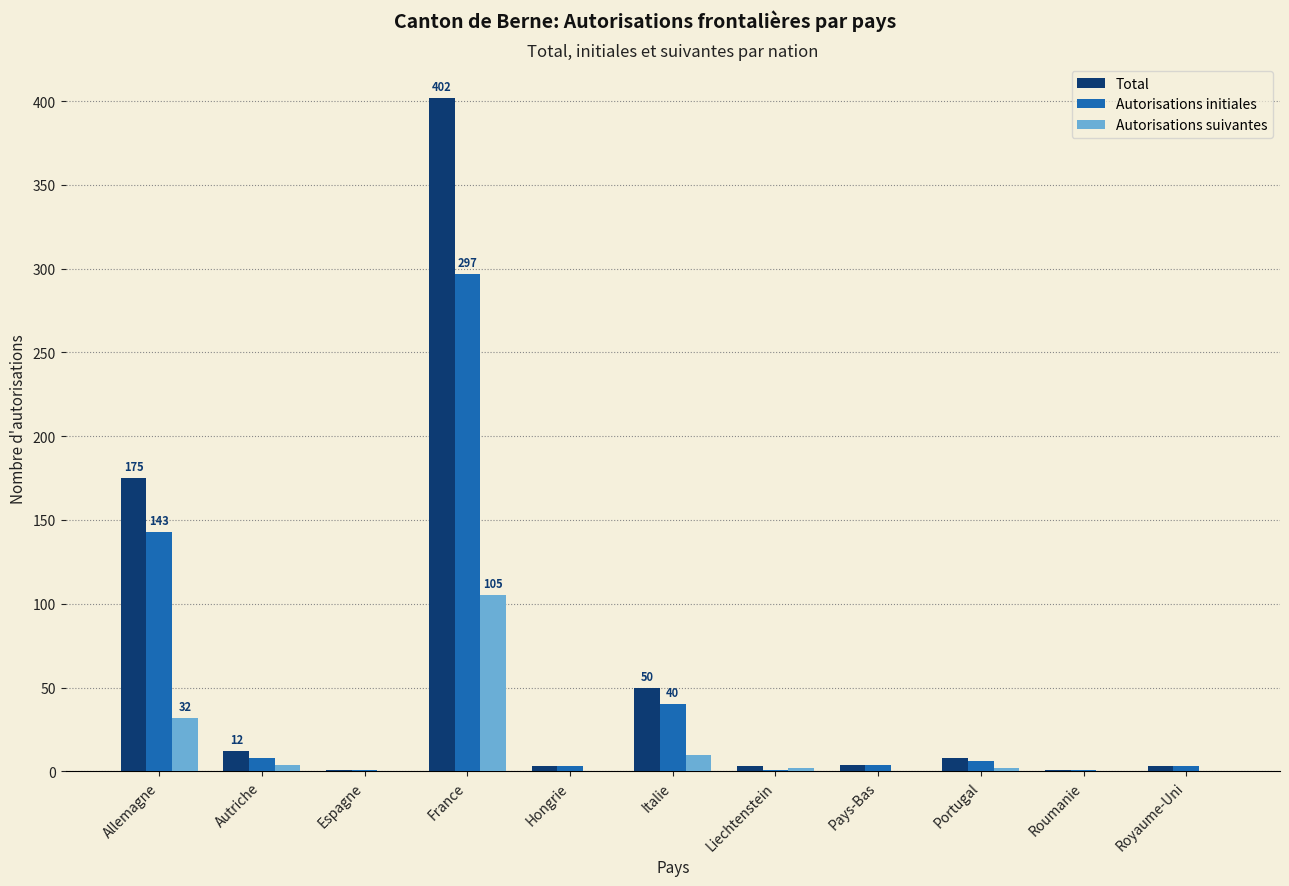

Which category has the highest value across all series?

France